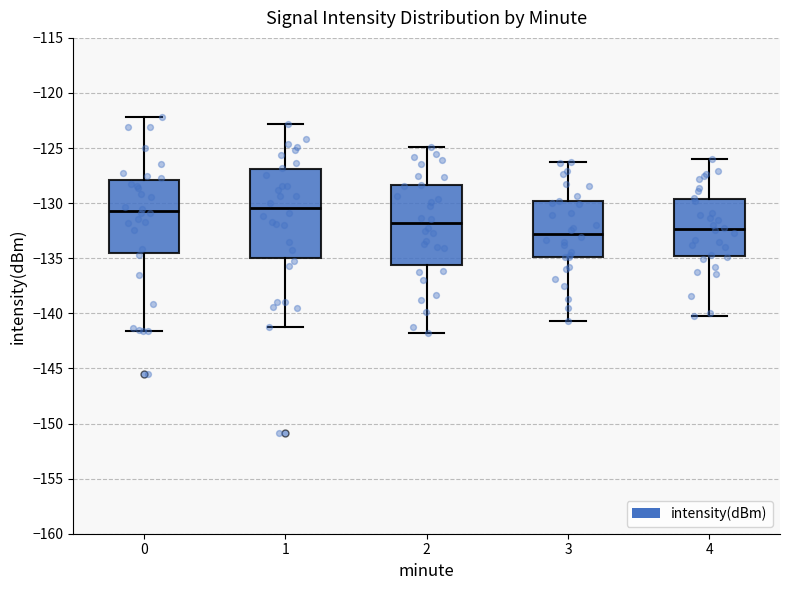

Where does the lower whisker of the box at x = 0 end on the y-axis? The values are not printed on the chart, so give them approximately, as read against the axis.

-141.5